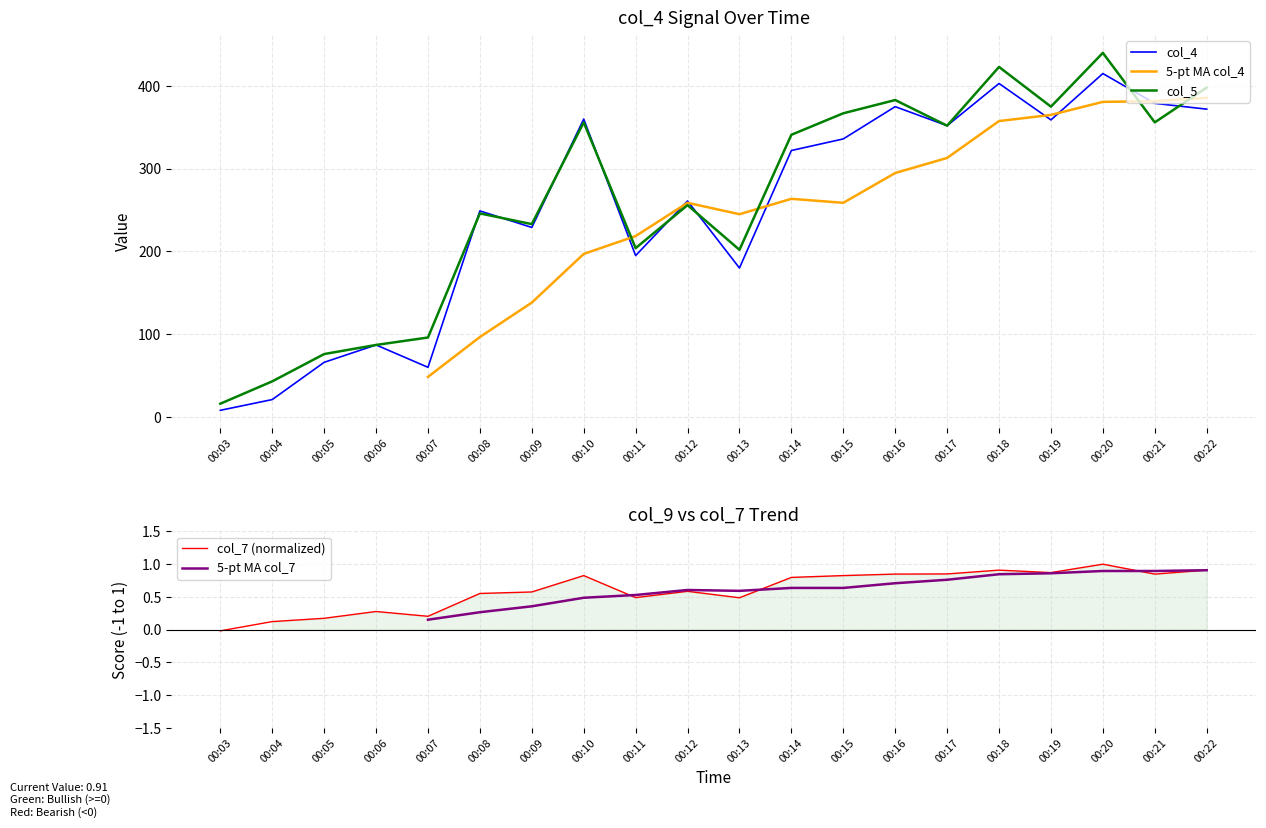

The value of col_5 at 00:11 is 204. True or false?

True